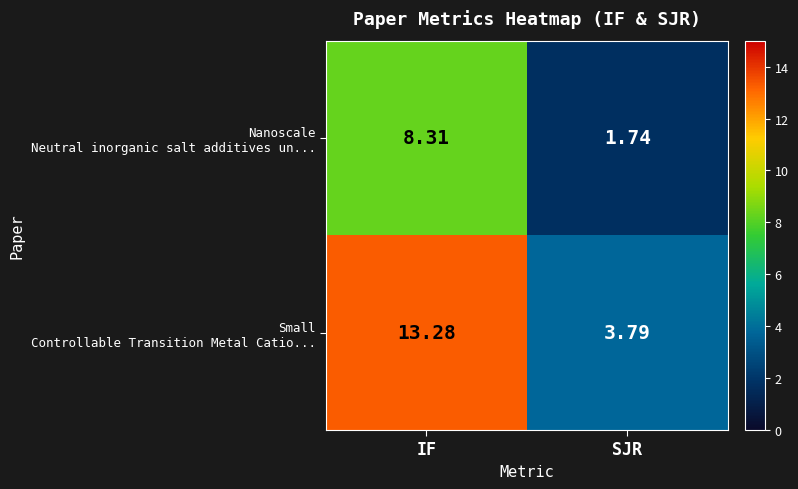

At which category is the sum across all series the highest?

IF